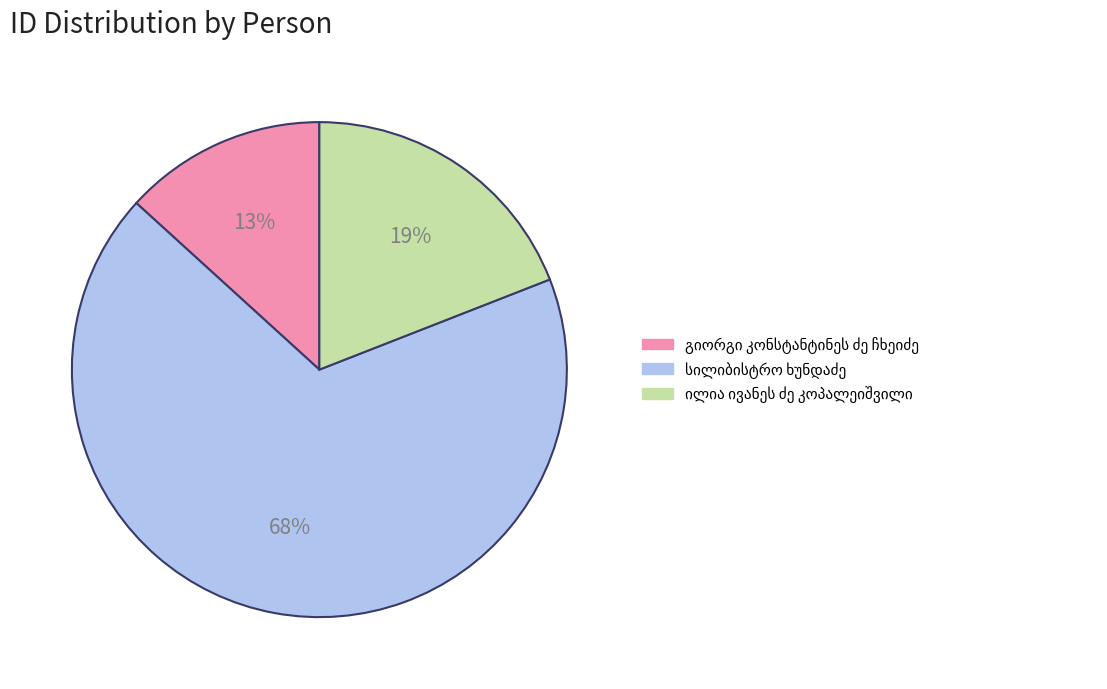

To the nearest percent, what is the average slice percentage?

33%